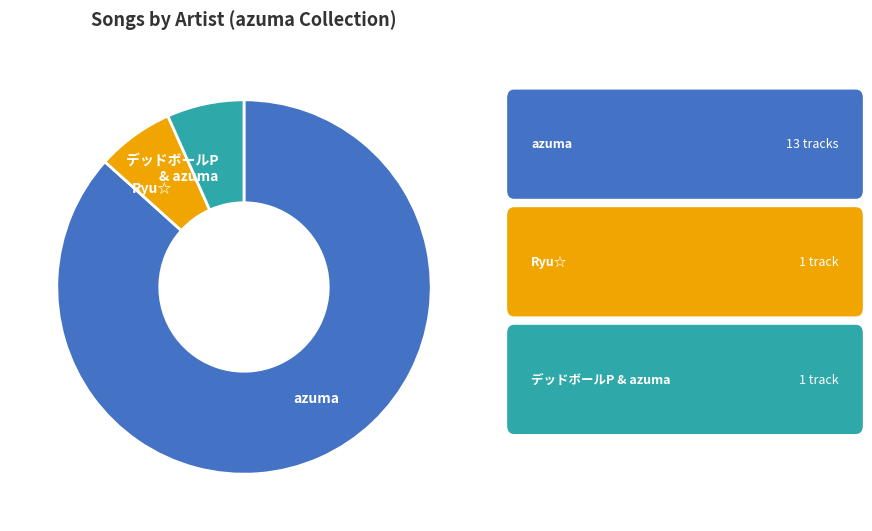

Is the sum of デッドボールP & azuma and azuma greater than half?

Yes